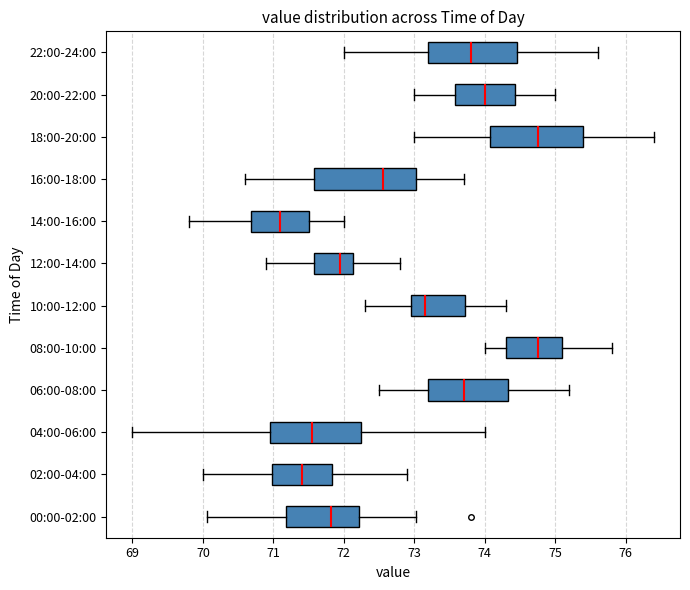

Which box is the widest, from its left edge to its right edge?

16:00-18:00